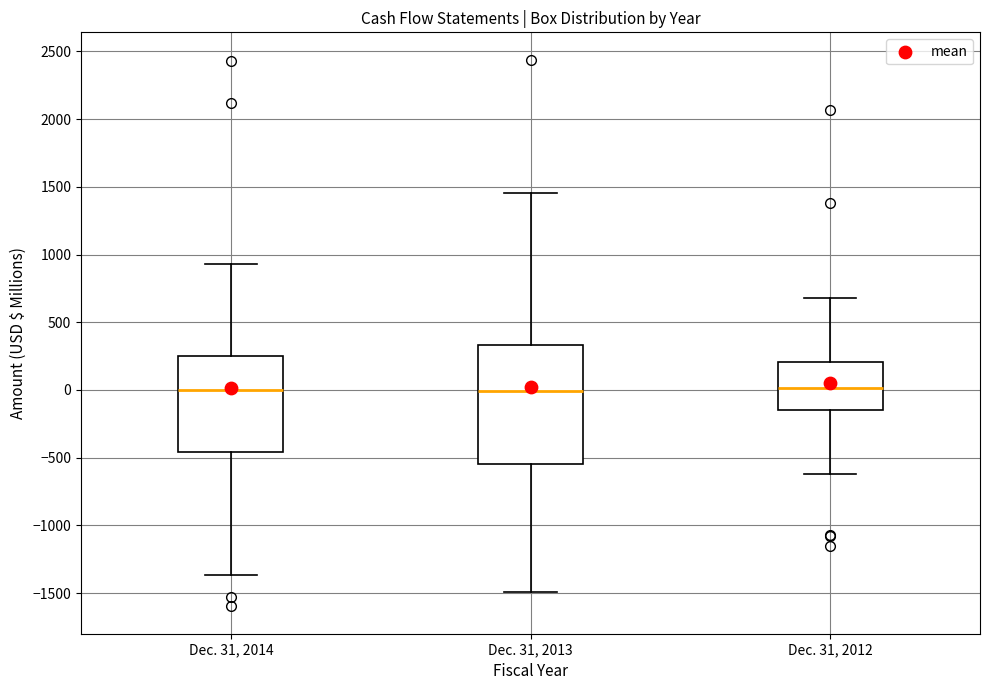

Reading left to right, transcribe this box plot: for each box, give where its median line is, the range the box spans, and where its two whiskers end, as read against the y-axis. The values are not printed on the chart, so give them approximately, as read against the axis.

Dec. 31, 2014: median 0, box -450 to 250, whiskers -1350 to 950
Dec. 31, 2013: median 0, box -550 to 350, whiskers -1500 to 1450
Dec. 31, 2012: median 0, box -150 to 200, whiskers -600 to 700